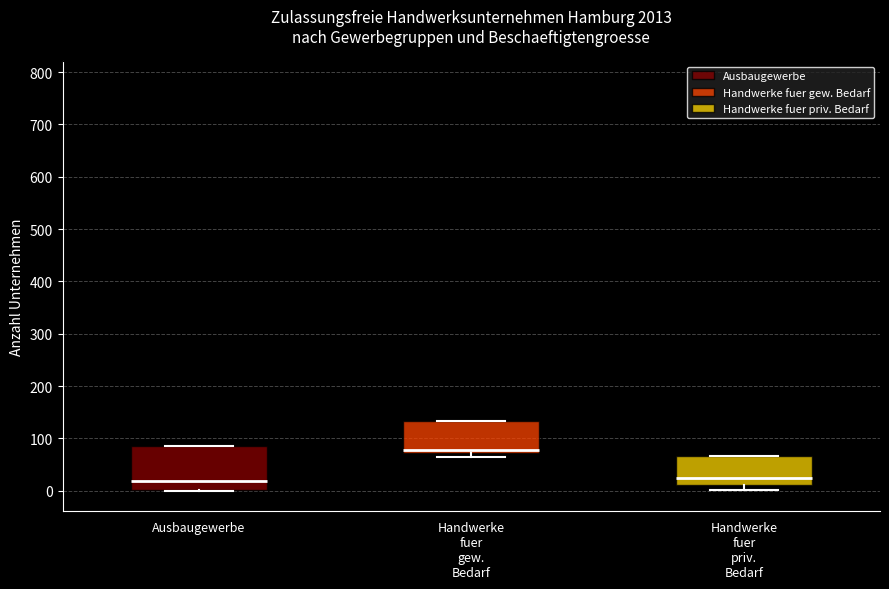

Reading left to right, transcribe this box plot: for each box, give where its median line is, the range the box spans, and where its two whiskers end, as read against the y-axis. The values are not printed on the chart, so give them approximately, as read against the axis.

Ausbaugewerbe: median 20, box 0 to 90, whiskers 0 to 90
Handwerke fuer gew. Bedarf: median 80, box 70 to 130, whiskers 70 (just below the box's lower edge) to 130
Handwerke fuer priv. Bedarf: median 20, box 10 to 70, whiskers 0 to 70